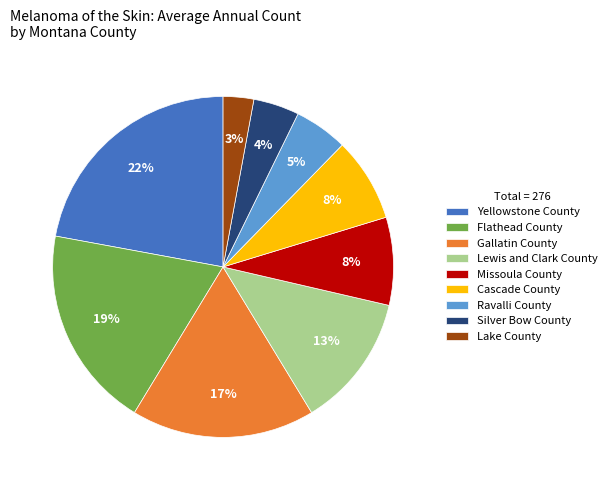

Is there any slice that represents more than half of the pie?

No